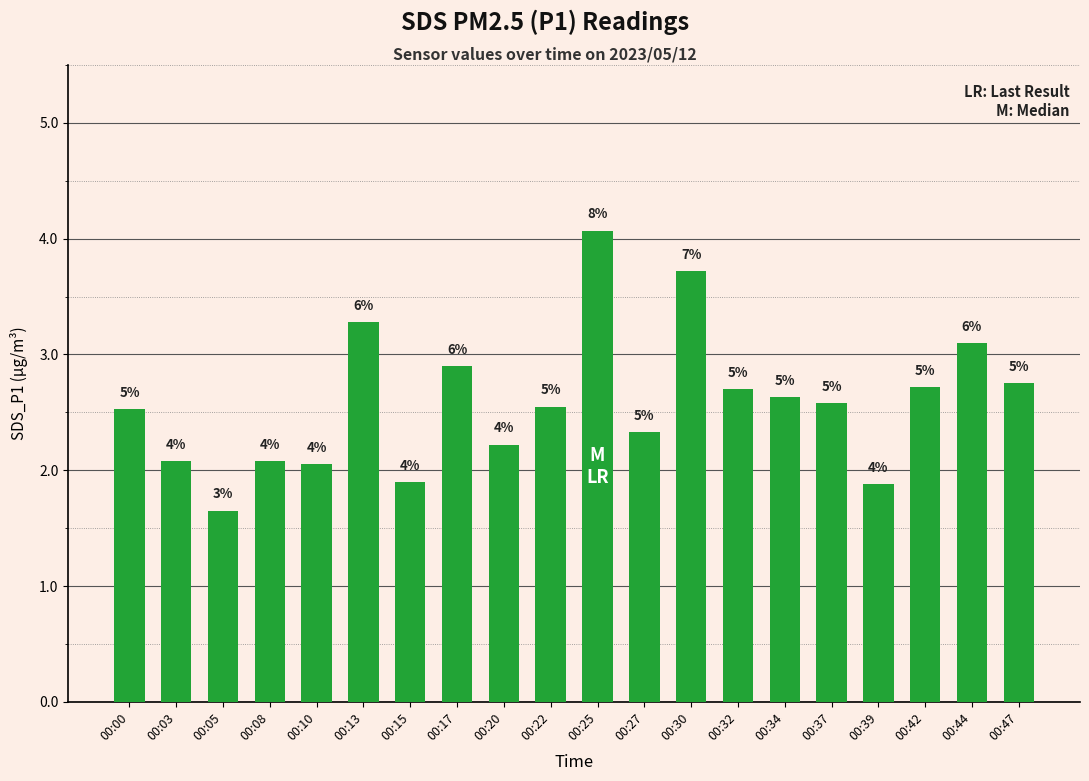

Reading right to left, transcribe all the data shown in this chart.

2.8	3.1	2.7	1.9	2.6	2.6	2.7	3.7	2.3	4.1	2.5	2.2	2.9	1.9	3.3	2.0	2.1	1.6	2.1	2.5